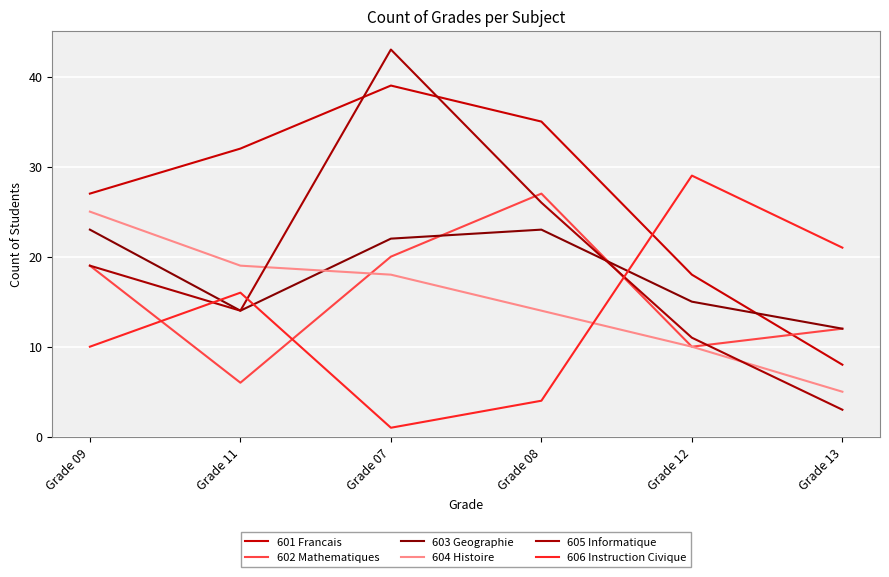

Where does the 606 Instruction Civique series first go above 16?

Grade 12